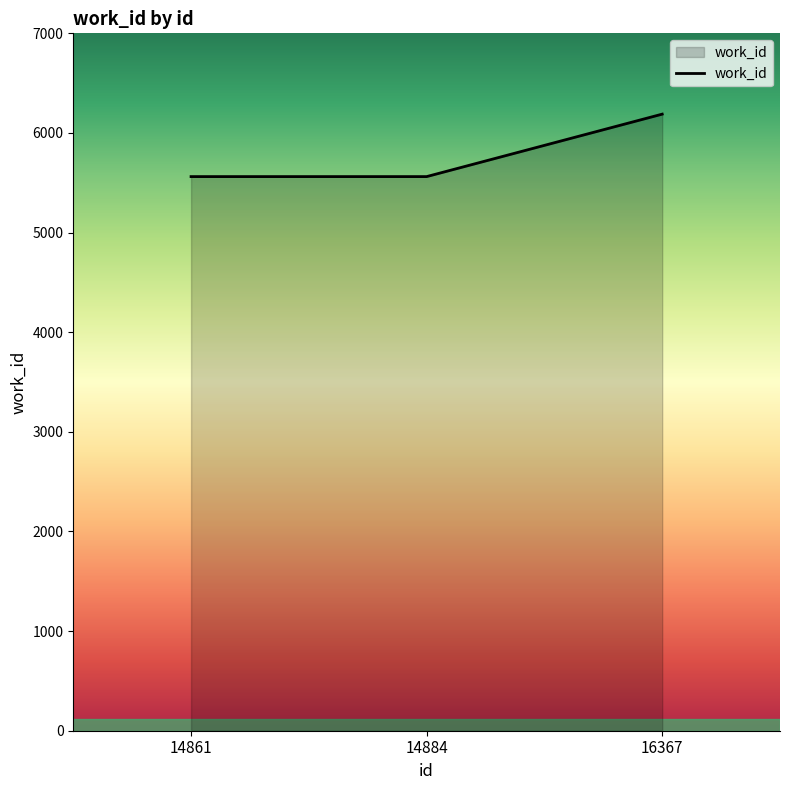

The value at 14884 is 5562. True or false?

True